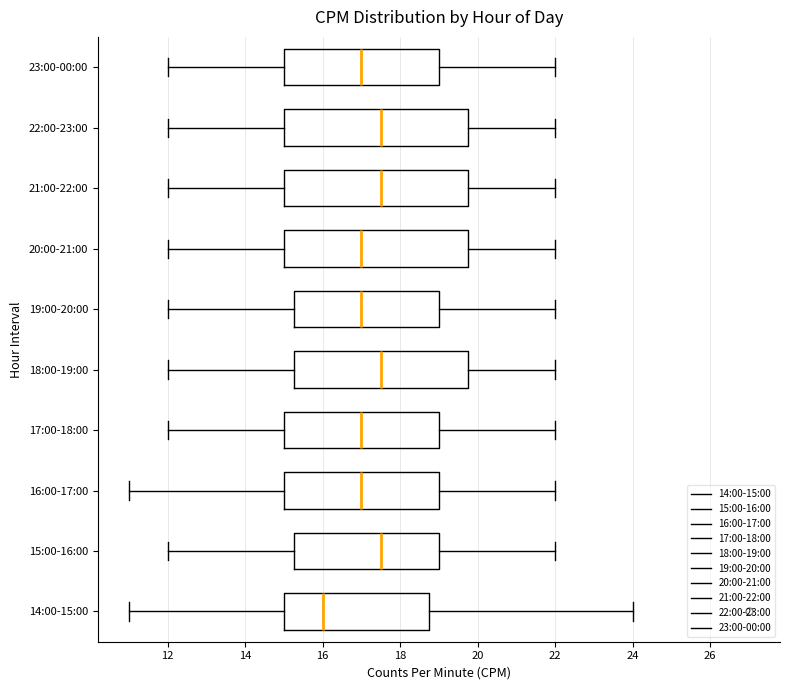

Reading bottom to top, transcribe this box plot: for each box, give where its median line is, the range the box spans, and where its two whiskers end, as read against the x-axis. The values are not printed on the chart, so give them approximately, as read against the axis.

14:00-15:00: median 16.0, box 15.0 to 18.8, whiskers 11.0 to 24.0
15:00-16:00: median 17.6, box 15.2 to 19.0, whiskers 12.0 to 22.0
16:00-17:00: median 17.0, box 15.0 to 19.0, whiskers 11.0 to 22.0
17:00-18:00: median 17.0, box 15.0 to 19.0, whiskers 12.0 to 22.0
18:00-19:00: median 17.6, box 15.2 to 19.8, whiskers 12.0 to 22.0
19:00-20:00: median 17.0, box 15.2 to 19.0, whiskers 12.0 to 22.0
20:00-21:00: median 17.0, box 15.0 to 19.8, whiskers 12.0 to 22.0
21:00-22:00: median 17.6, box 15.0 to 19.8, whiskers 12.0 to 22.0
22:00-23:00: median 17.6, box 15.0 to 19.8, whiskers 12.0 to 22.0
23:00-00:00: median 17.0, box 15.0 to 19.0, whiskers 12.0 to 22.0